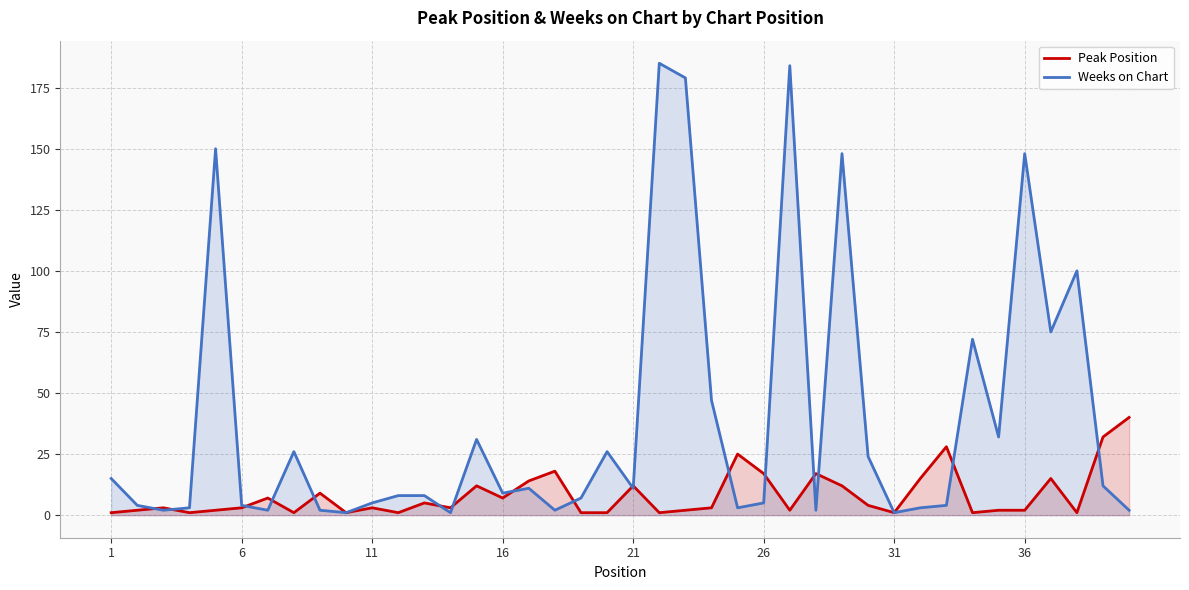

Rank the series by their maximum value, from lowest to highest.

Peak Position, Weeks on Chart